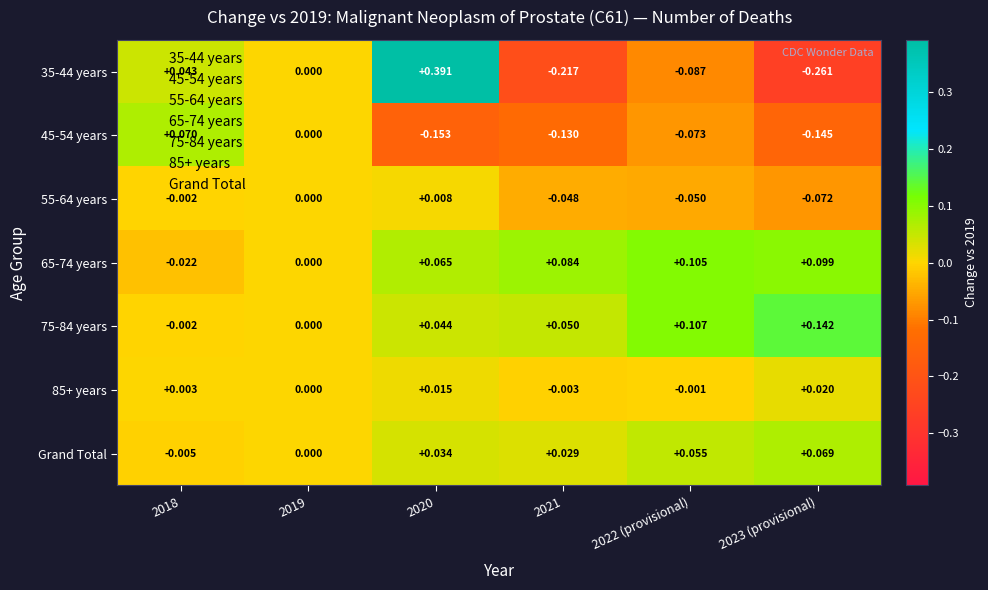

How many series are shown in this chart?

7